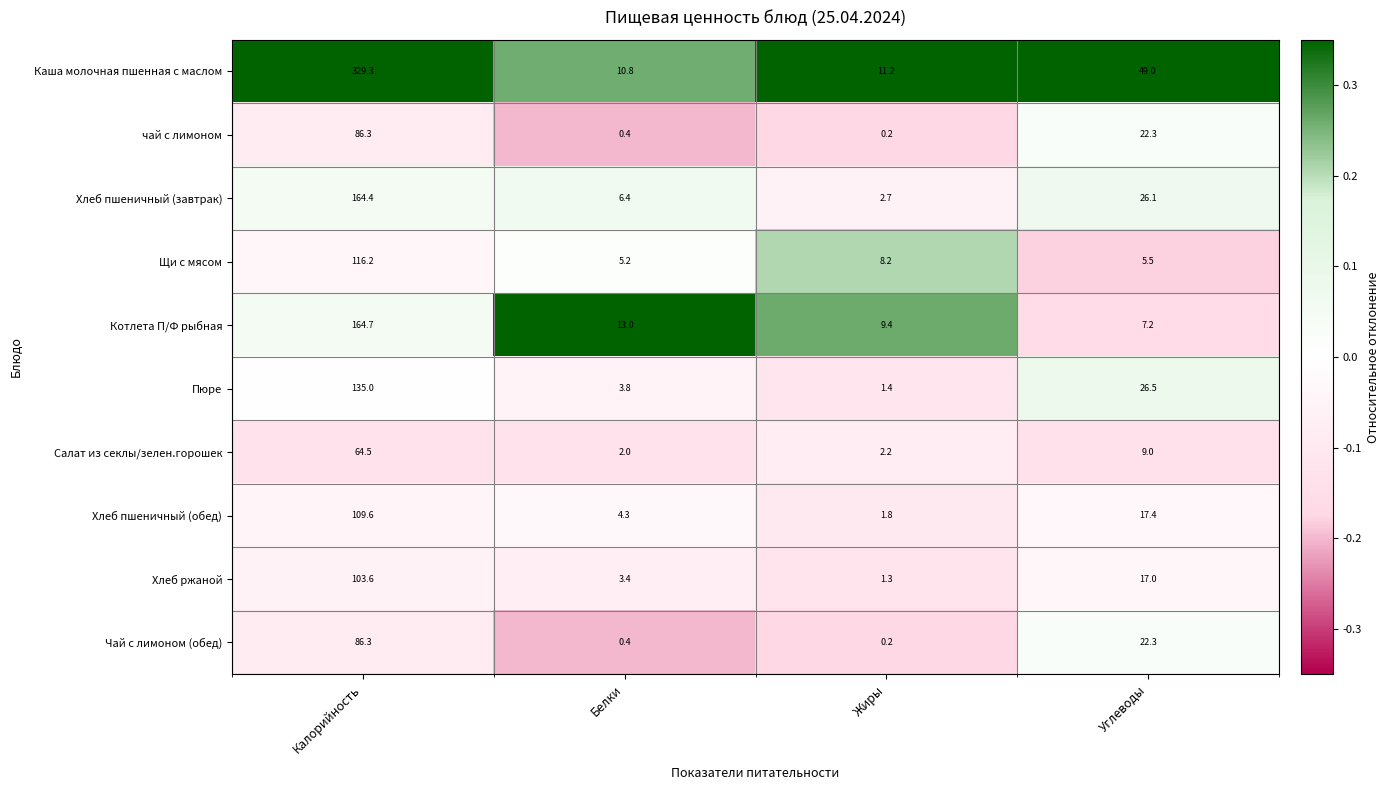

Is it true that Салат из секлы/зелен.горошек equals 2.0 at Белки?

True